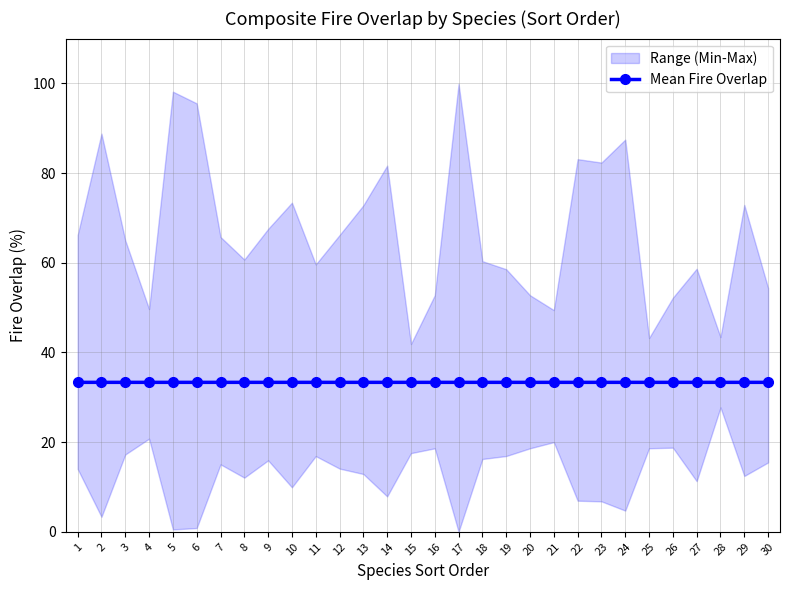

List the labels in order of value, largest first.

4, 5, 9, 12, 1, 3, 6, 8, 10, 11, 13, 14, 16, 19, 20, 21, 22, 23, 24, 25, 26, 27, 28, 29, 30, 17, 18, 2, 7, 15